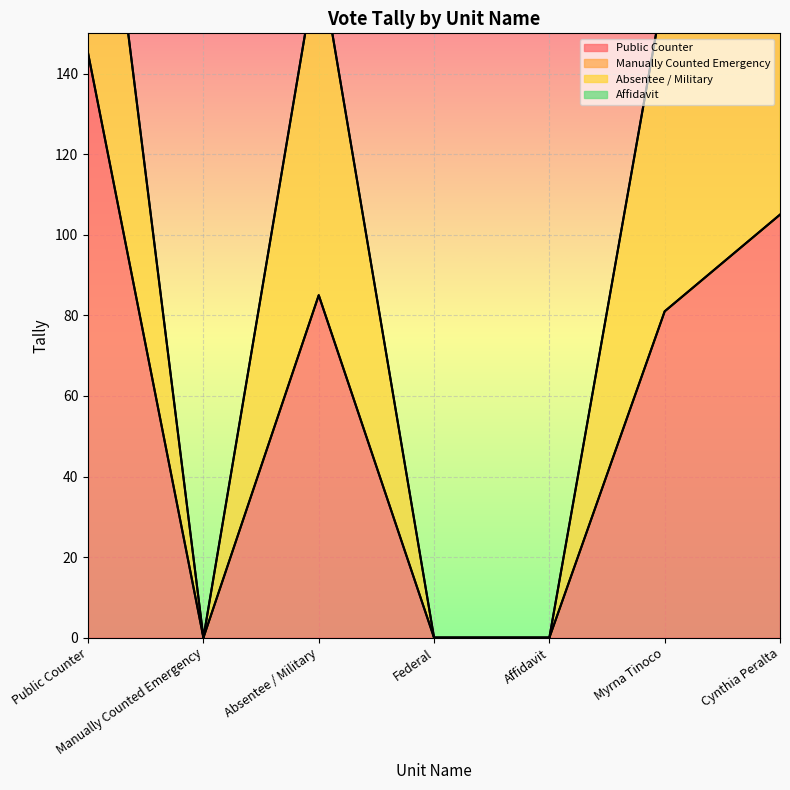

Count the number of data series in this chart.

4